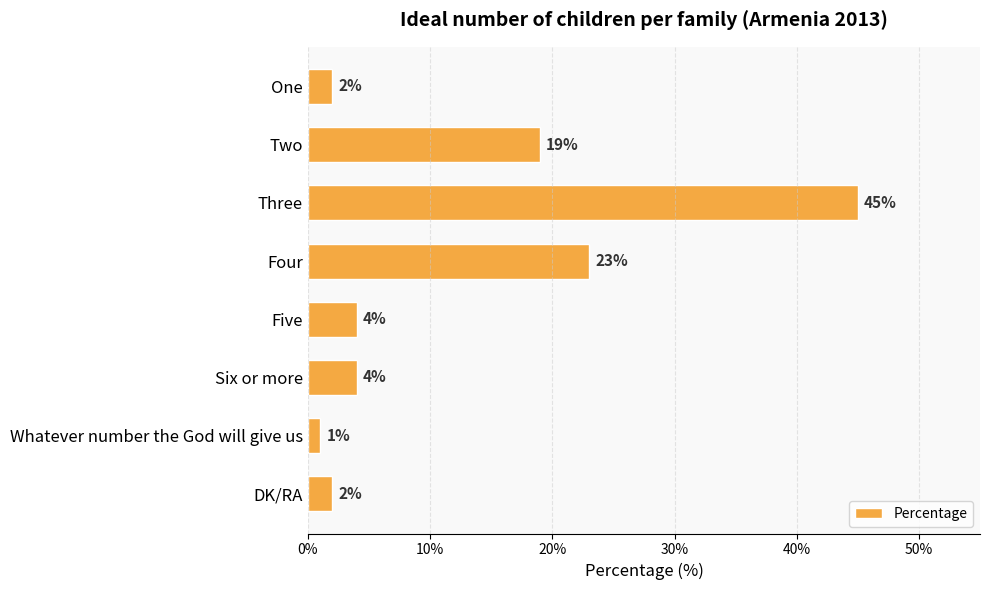

How many data points are less than 4?

3